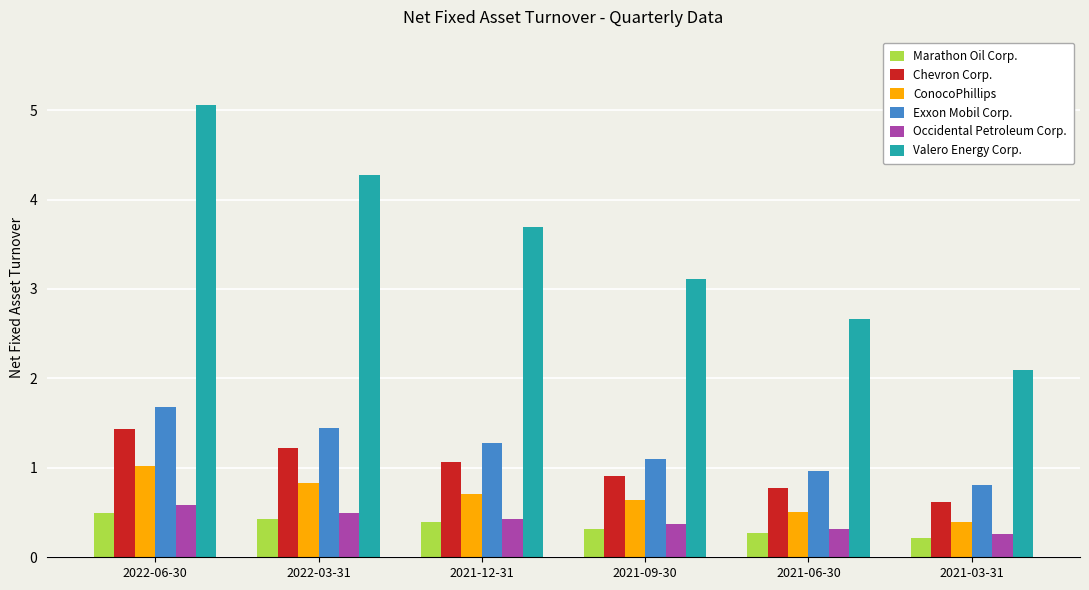

How many bars are there in total?

36